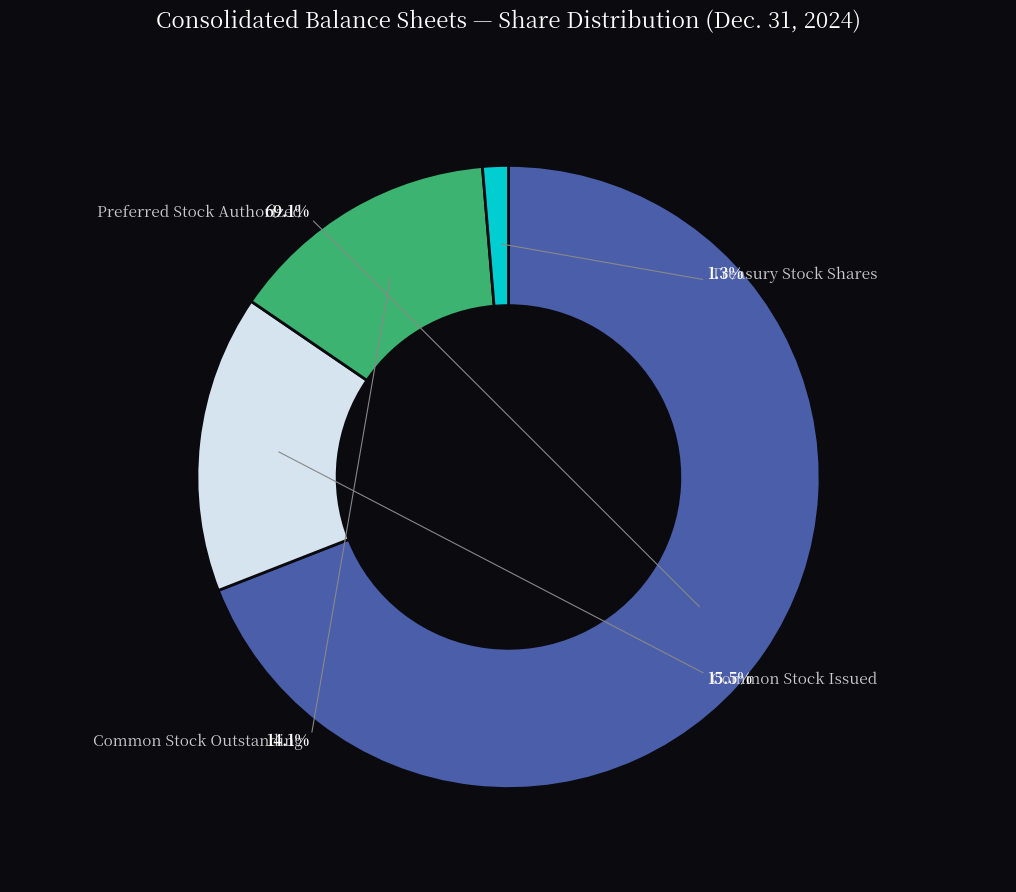

What is the smallest slice in the pie chart?

Treasury Stock Shares